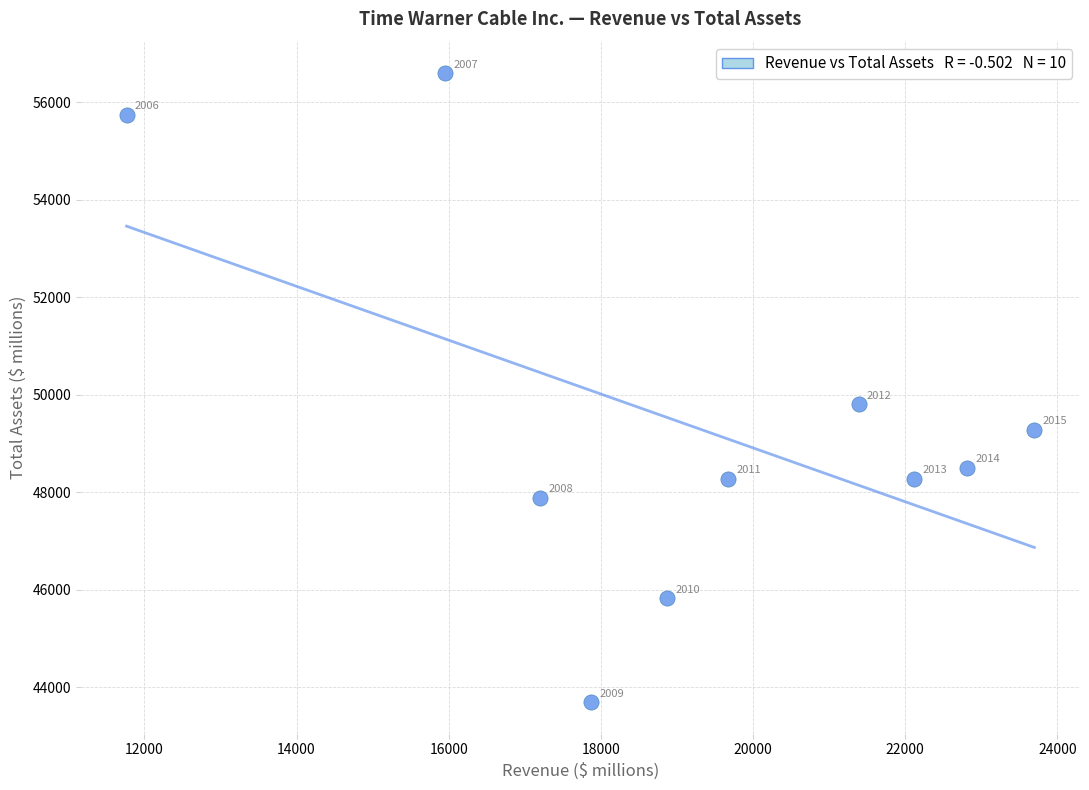

What Y value in the scatter plot is closest to 50147?

49809